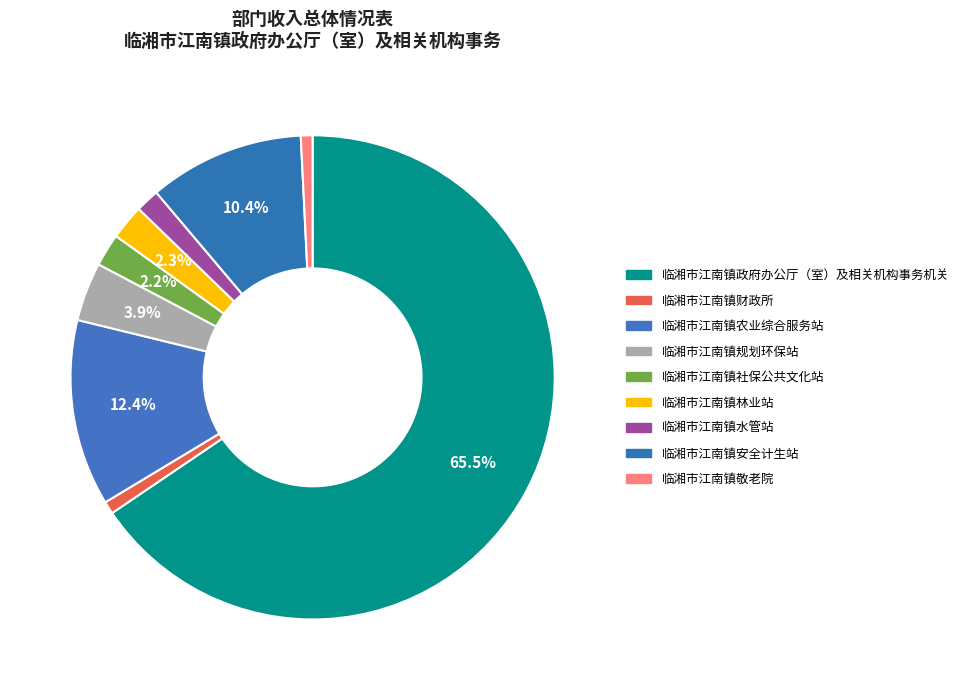

True or false: 临湘市江南镇社保公共文化站 accounts for 1% of the total.

False